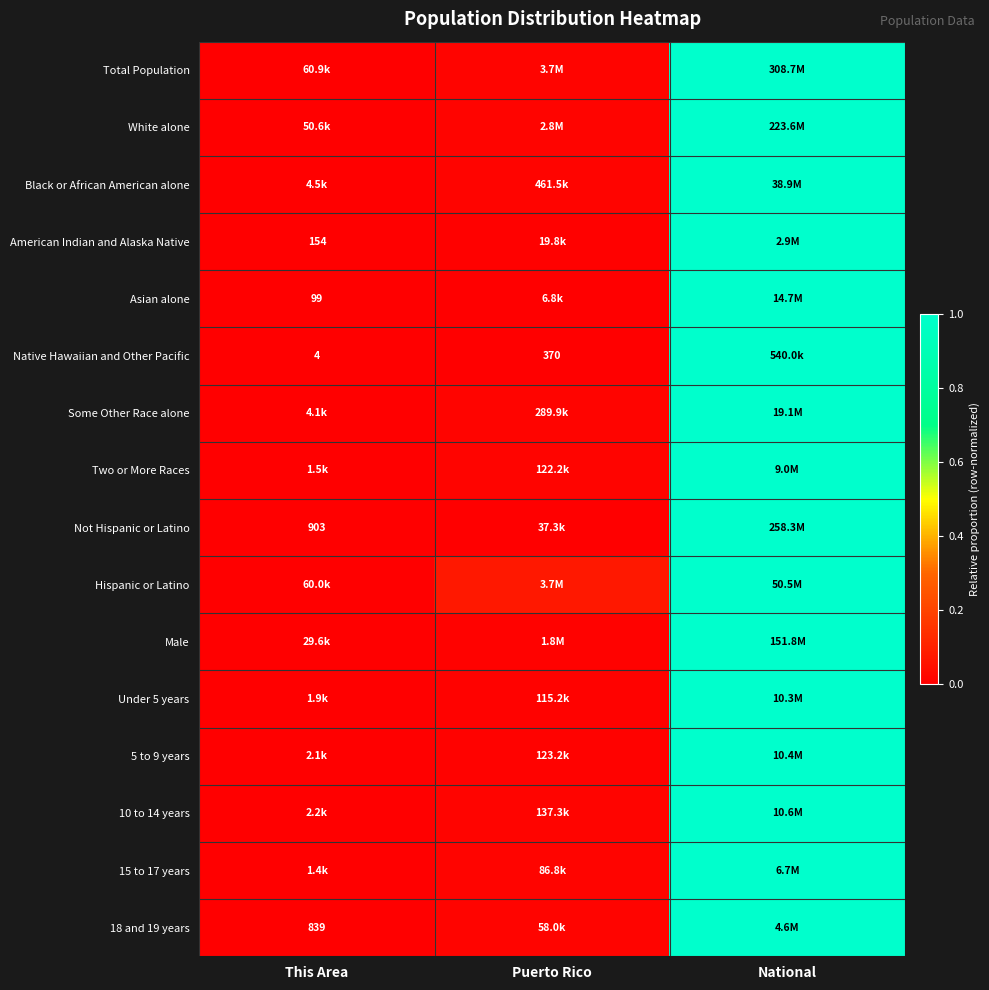

True or false: American Indian and Alaska Native has a value of 1.6 at National.

False